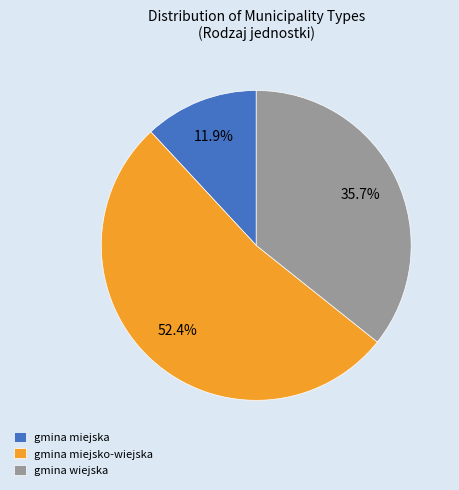

Is it true that gmina miejsko-wiejska is 52% of the pie?

True